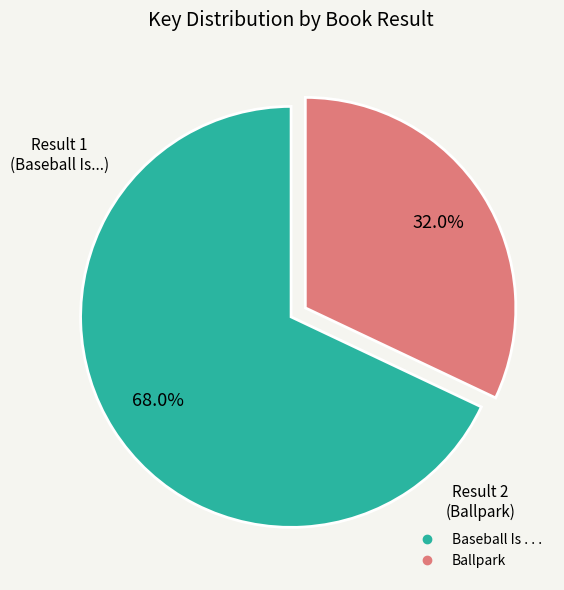

What portion of the pie excludes Baseball Is . . .?

32.0%